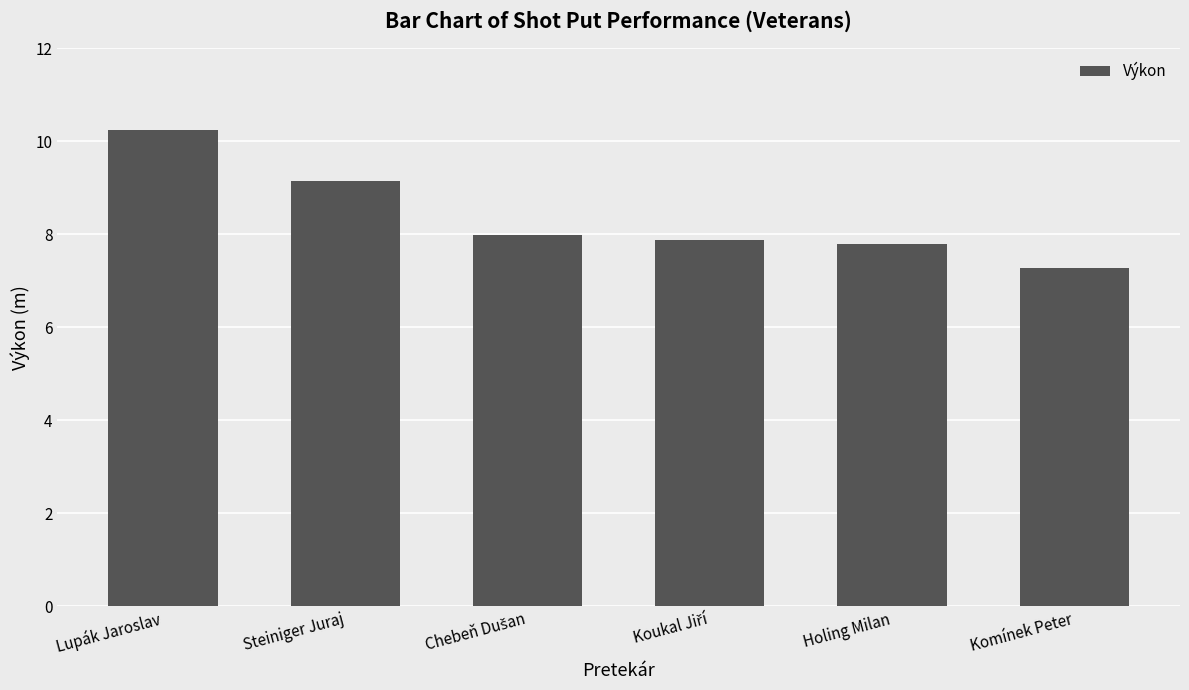

Reading left to right, what are all the values shown in this chart?

10.2	9.1	8.0	7.9	7.8	7.3